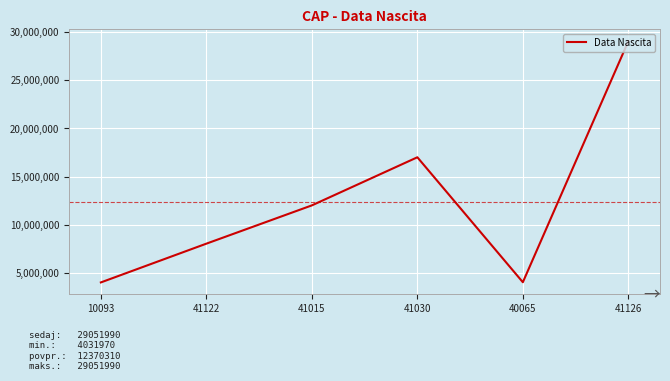

What is the smallest value displayed?

4031970